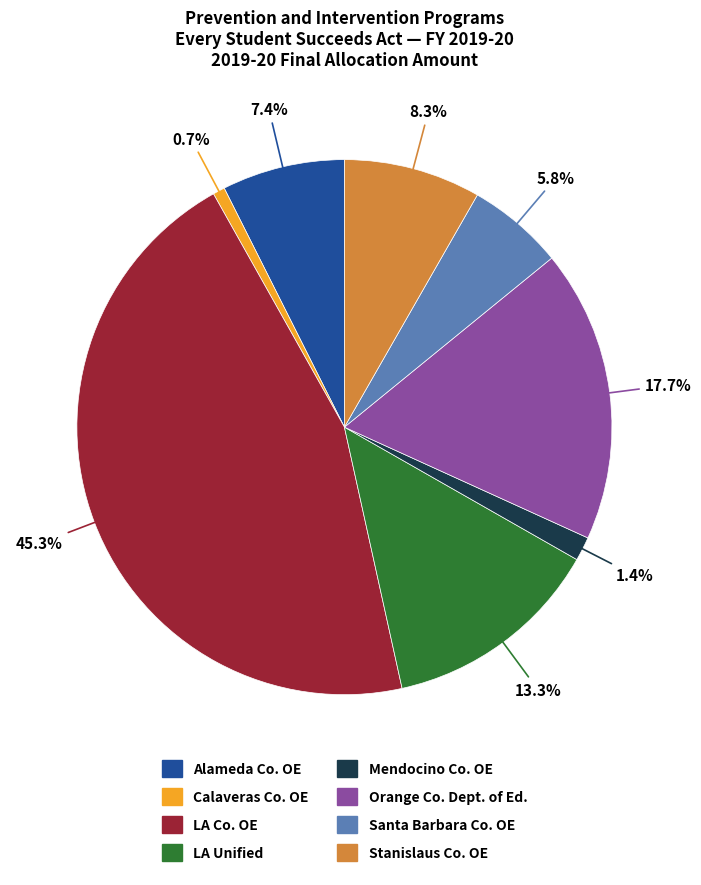

Does any single category account for the majority?

No